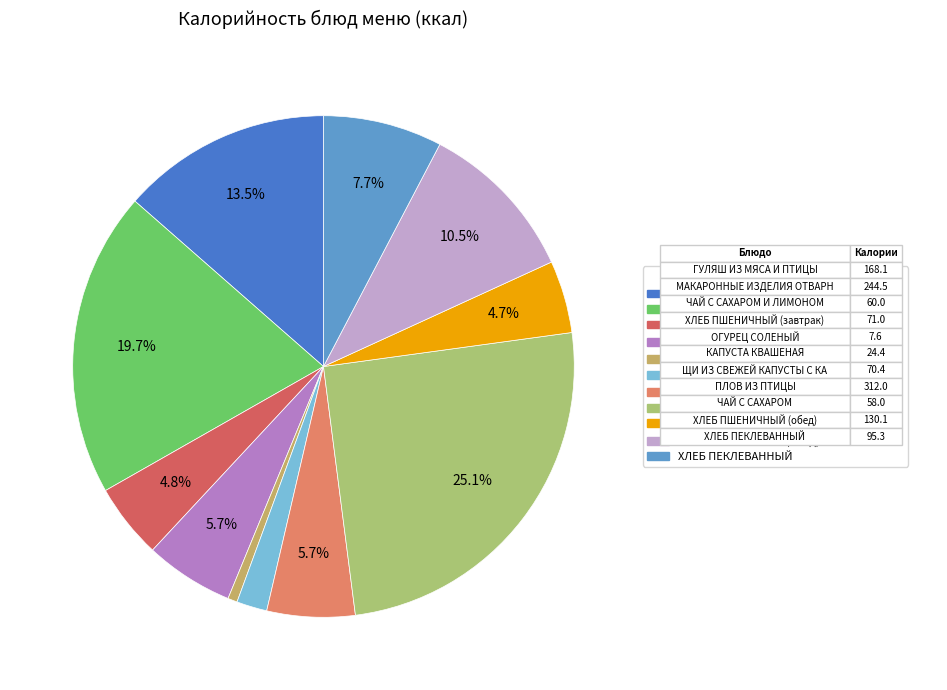

Approximately how many times larger is the value at ХЛЕБ ПШЕНИЧНЫЙ (завтрак) compared to ХЛЕБ ПЕКЛЕВАННЫЙ?

0.7